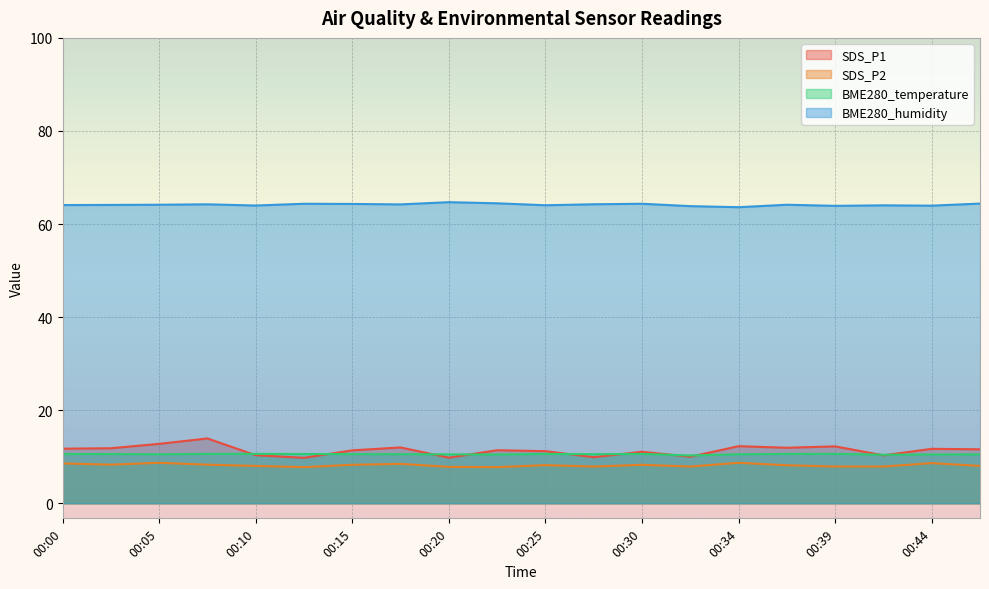

Reading left to right, extract all data points from this chart.

SDS_P1: 11.7	11.8	12.8	13.9	10.3	9.8	11.4	12.0	9.8	11.4	11.2	9.9	11.1	10.0	12.3	11.9	12.2	10.3	11.7	11.6
SDS_P2: 8.6	8.3	8.7	8.3	8.0	7.8	8.3	8.5	7.8	7.8	8.2	7.9	8.3	7.9	8.7	8.2	7.9	7.9	8.6	8.0
BME280_temperature: 10.6	10.6	10.5	10.6	10.6	10.6	10.6	10.6	10.5	10.5	10.6	10.6	10.6	10.3	10.5	10.6	10.6	10.4	10.5	10.5
BME280_humidity: 64.1	64.1	64.2	64.2	64.0	64.4	64.3	64.2	64.7	64.5	64.0	64.2	64.4	63.9	63.6	64.2	63.9	64.0	64.0	64.4